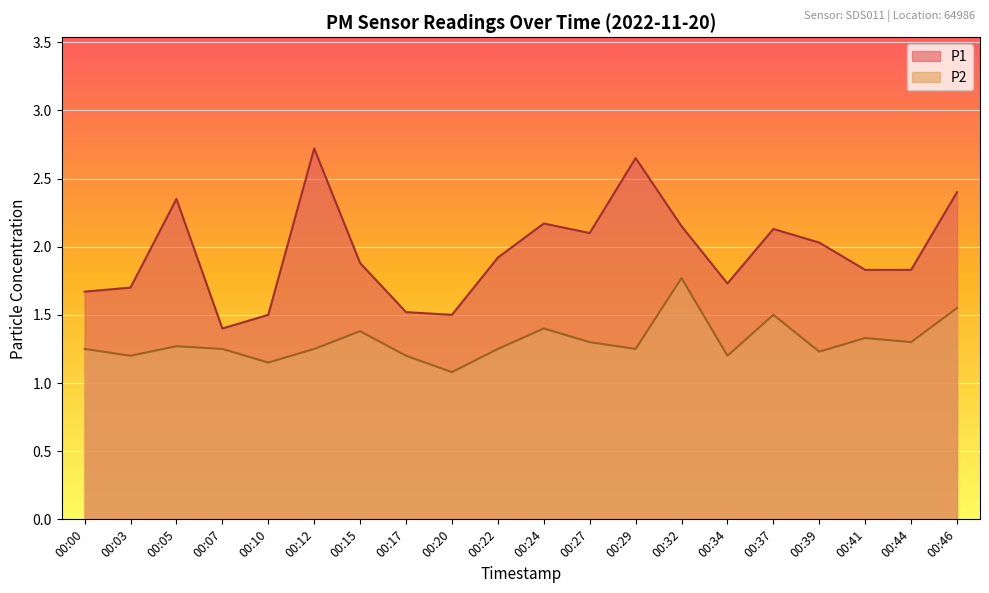

Rank the series by their maximum value, from lowest to highest.

P2, P1